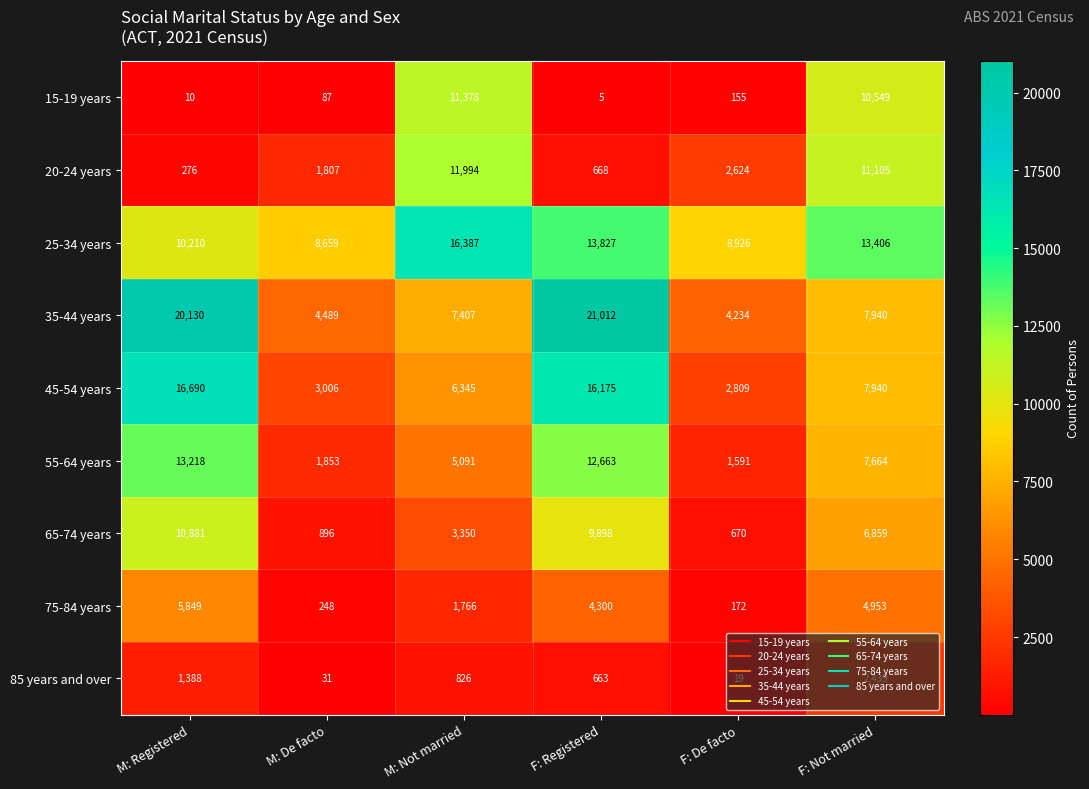

Between M: Registered and F: Registered, which series saw the biggest shift?

25-34 years